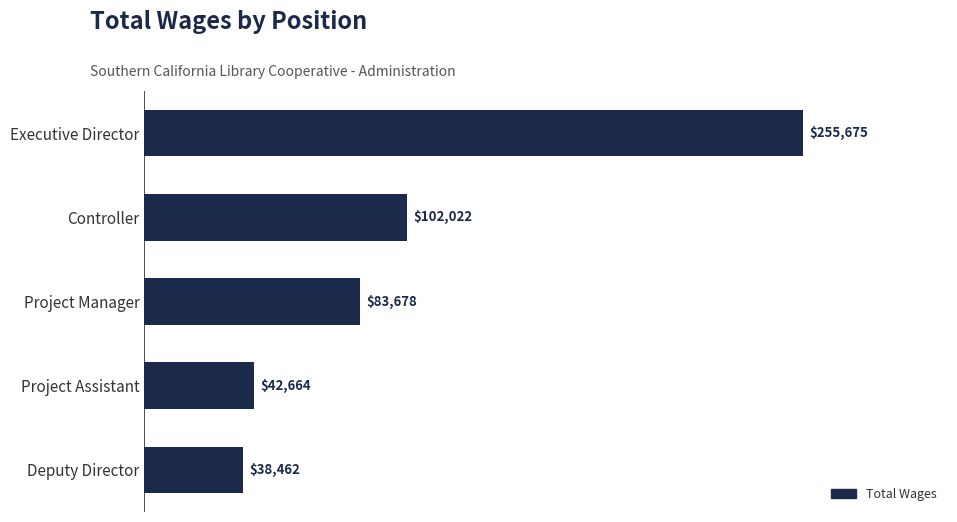

Where is the data nearest to the value 147068?

Controller